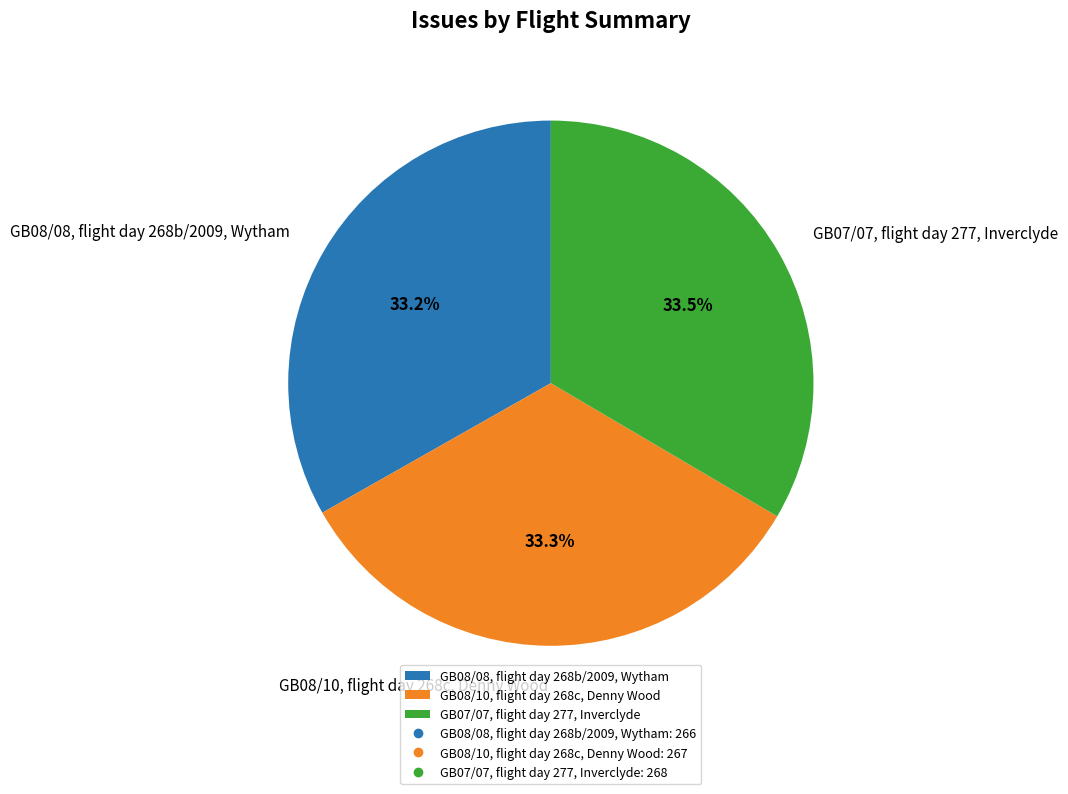

The GB08/08, flight day 268b/2009, Wytham slice represents 44% of the pie. True or false?

False